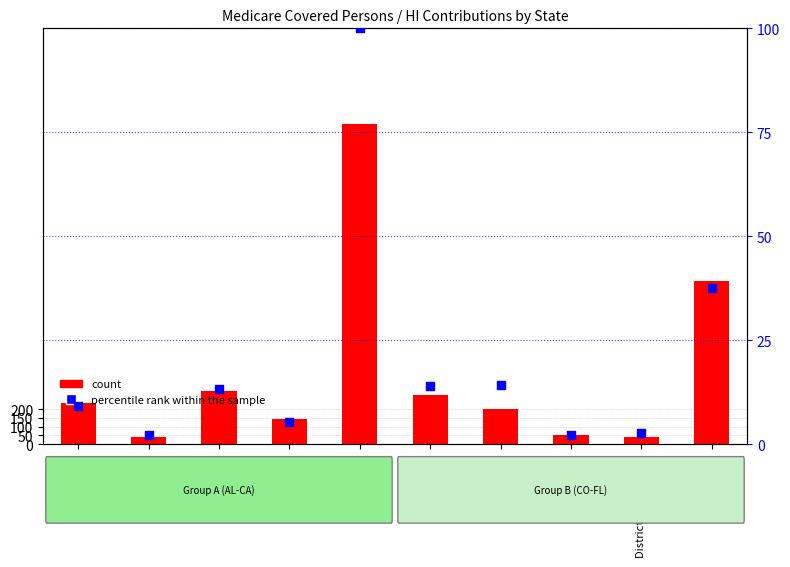

Which series contains the highest Y value?

count